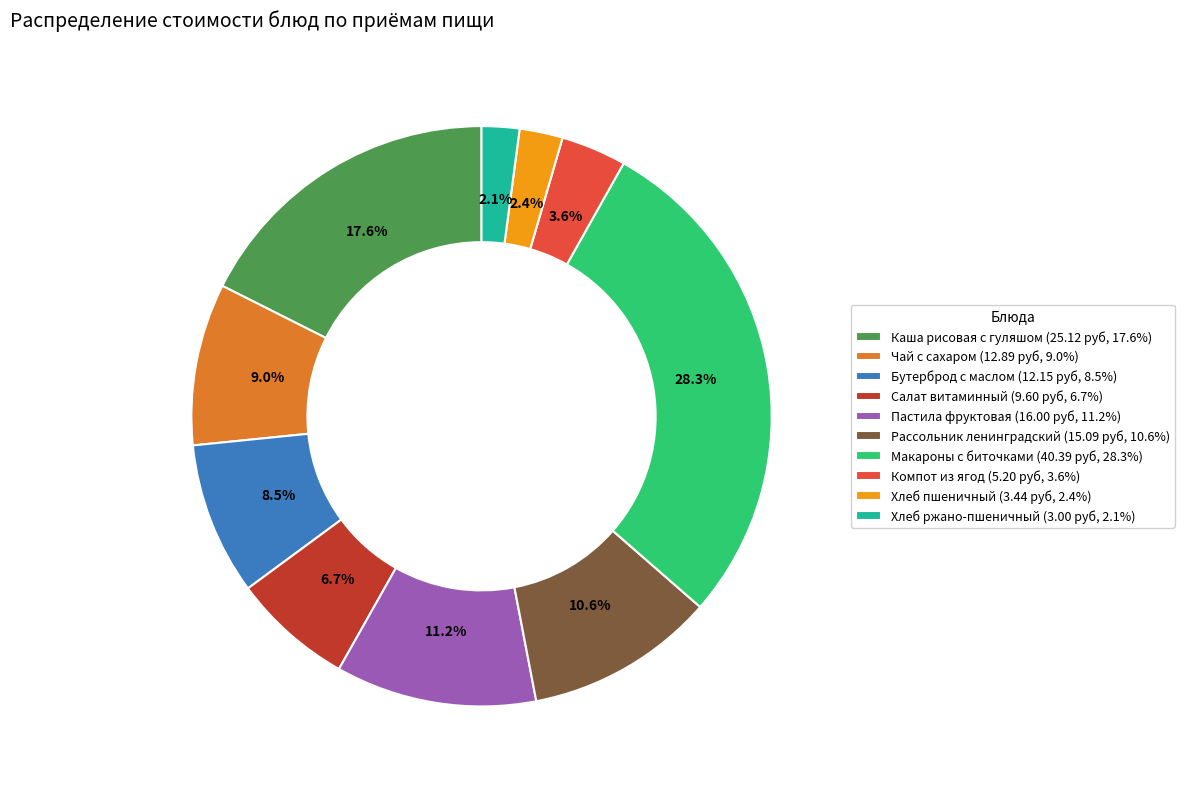

How many segments does this pie chart have?

10